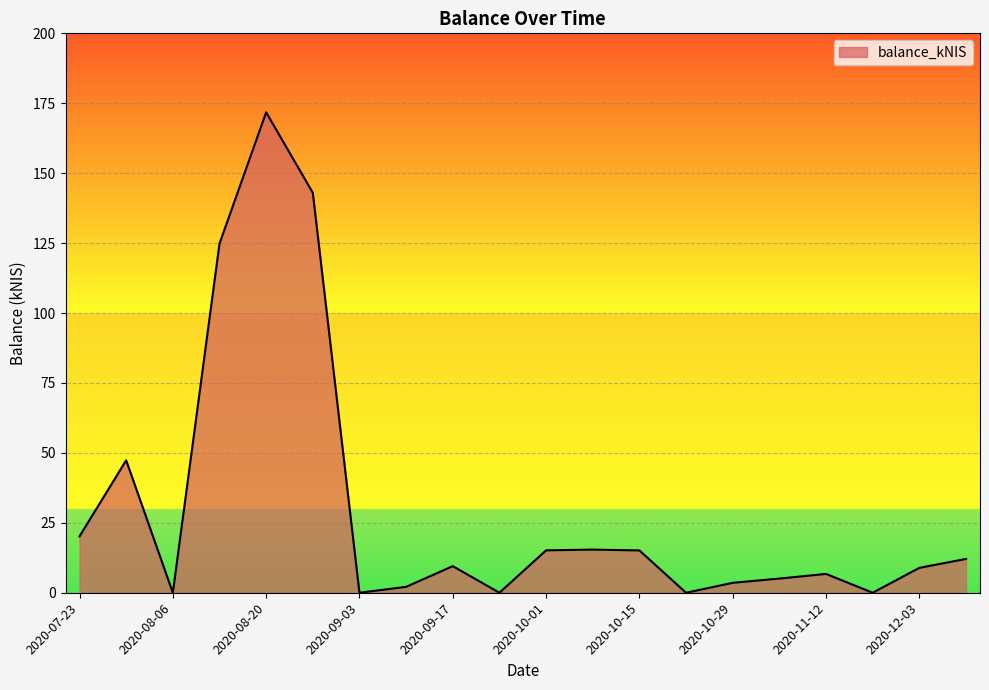

What is the greatest value displayed?

171.8